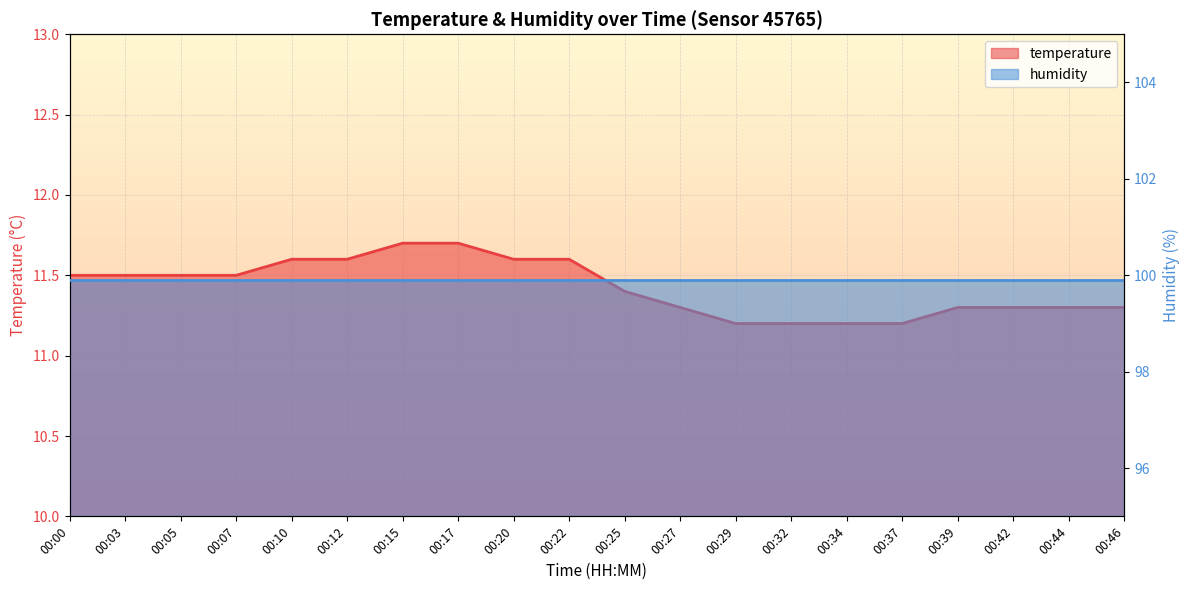

What is the maximum value shown in the chart?

11.7